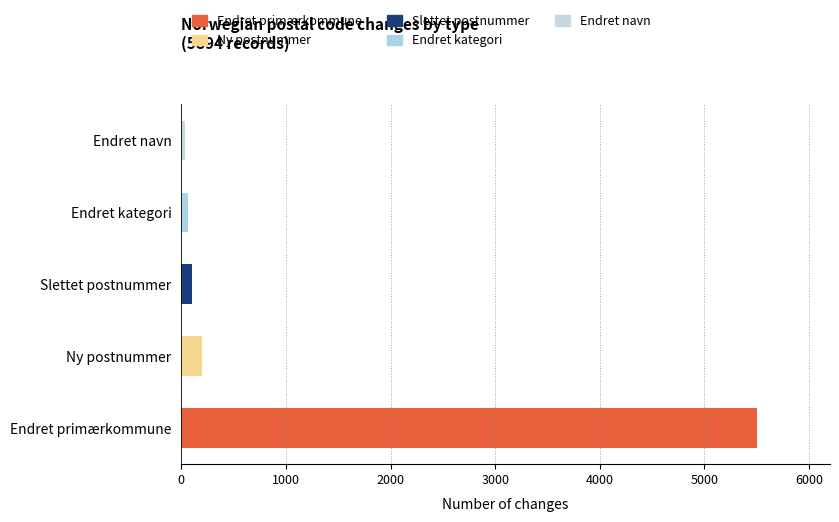

What is the difference between the second highest and second lowest values?

140